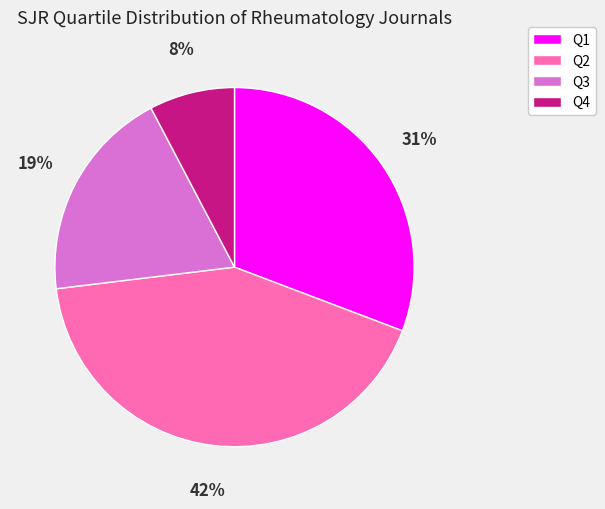

How many slices are in this pie chart?

4